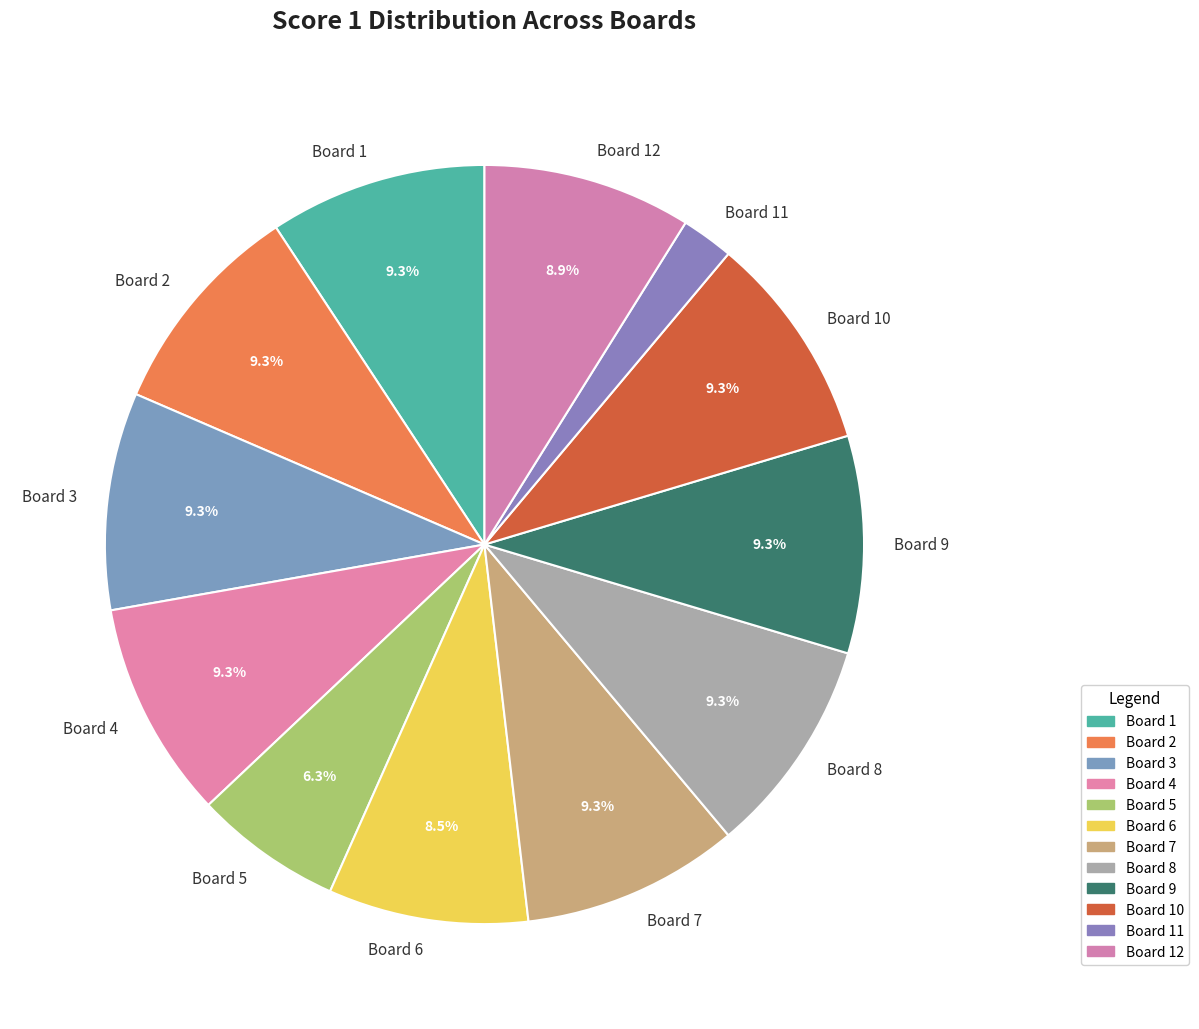

To the nearest percent, what percentage of the pie is Board 11?

2%